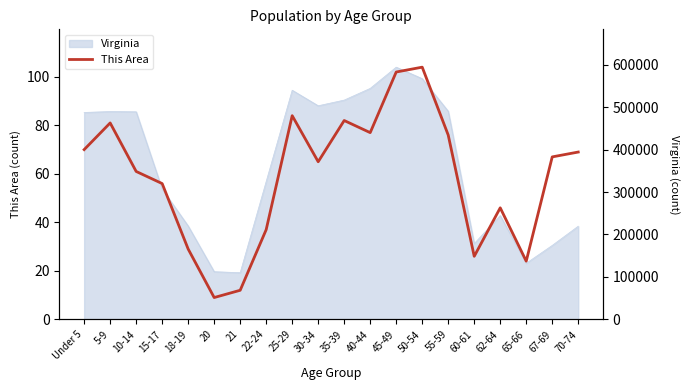

Which category has the lowest value across all series?

20